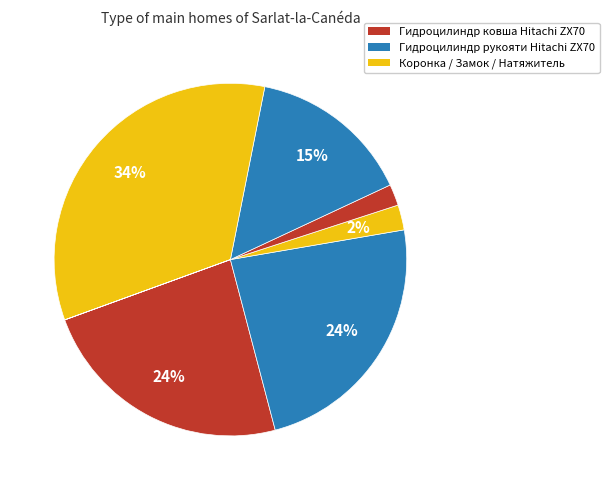

How many segments does this pie chart have?

7